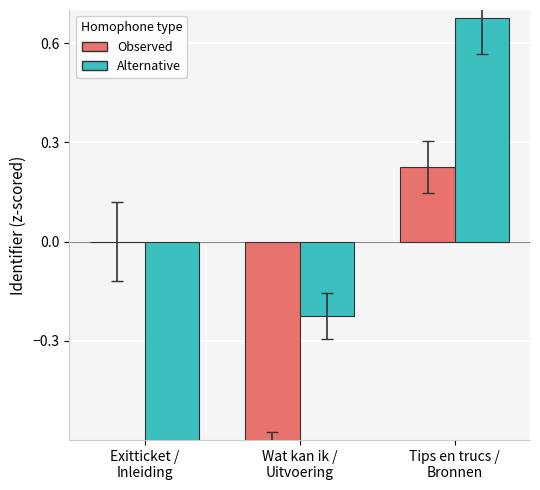

Is it true that Alternative equals -0.1 at Wat kan ik /
Uitvoering?

False